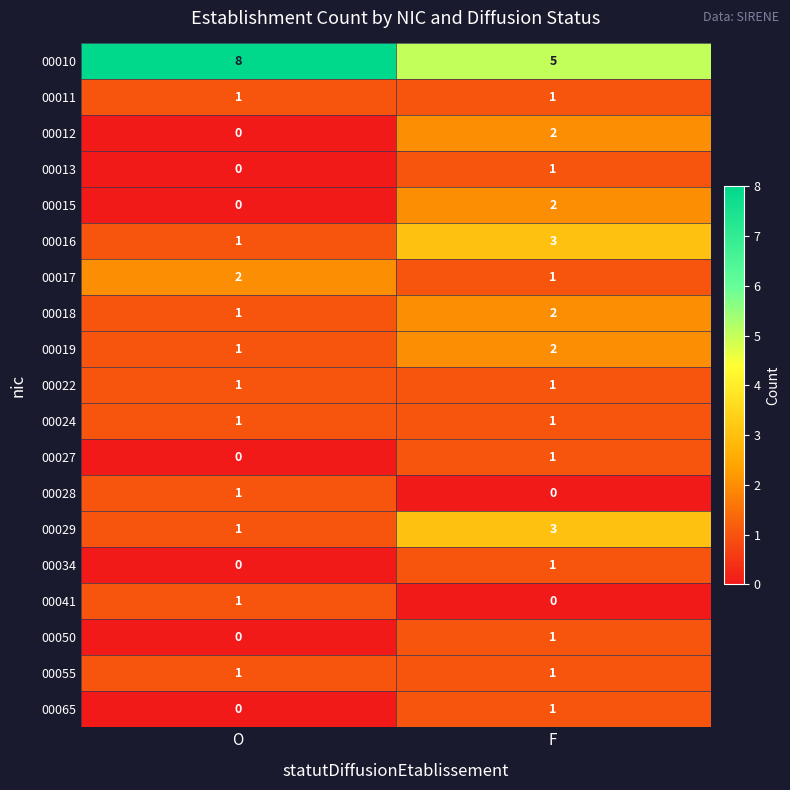

At which label is 00010 closest to 6?

F